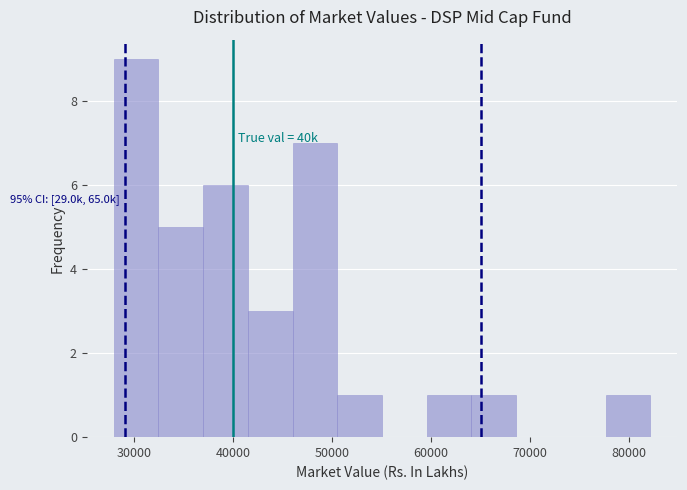

Which range on the x-axis has the tallest bar?

28000 to 32000